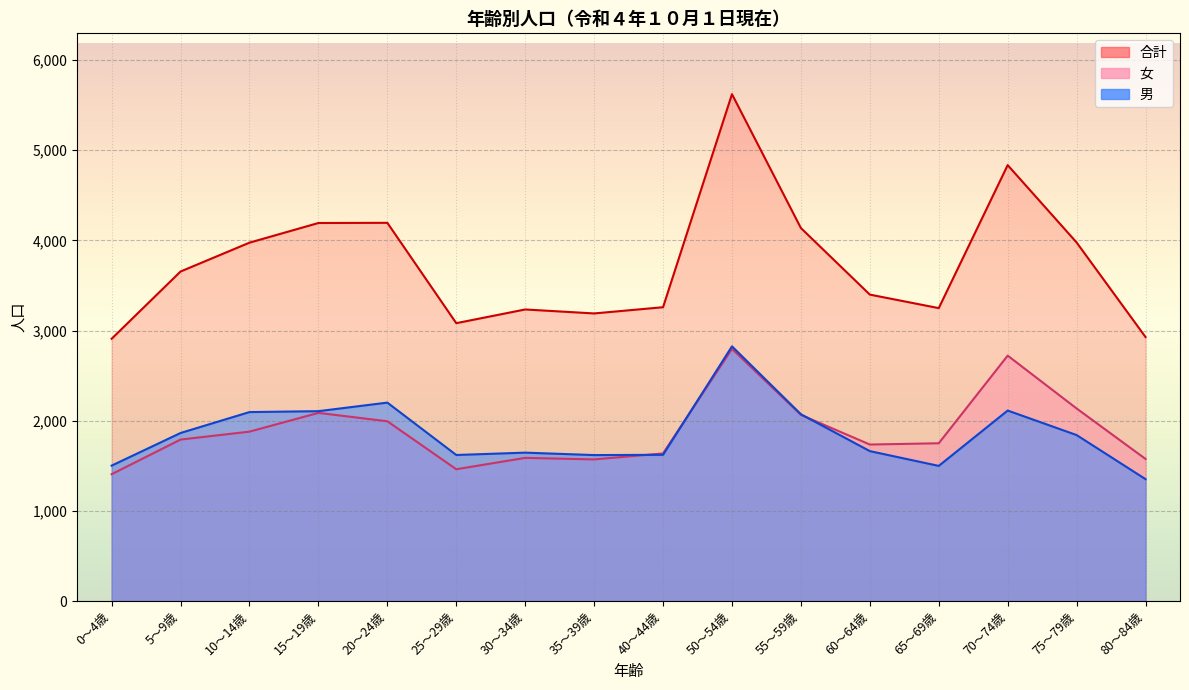

What position from the right is 80～84歳?

1